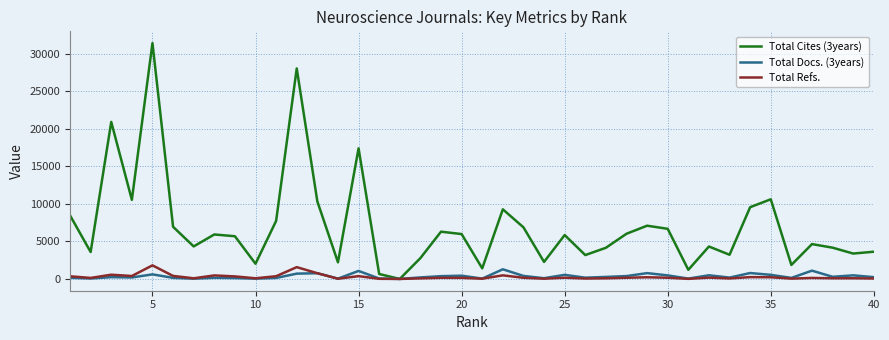

Which series has the largest total across all categories?

Total Cites (3years)